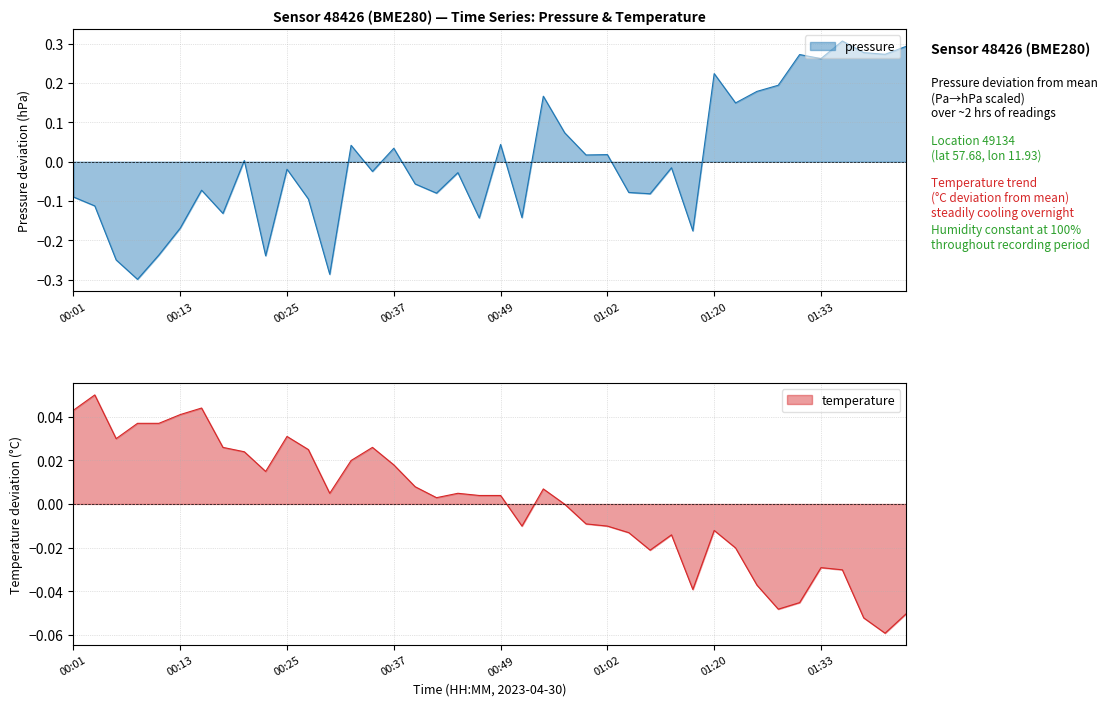

How many values in the temperature series exceed 0?

22